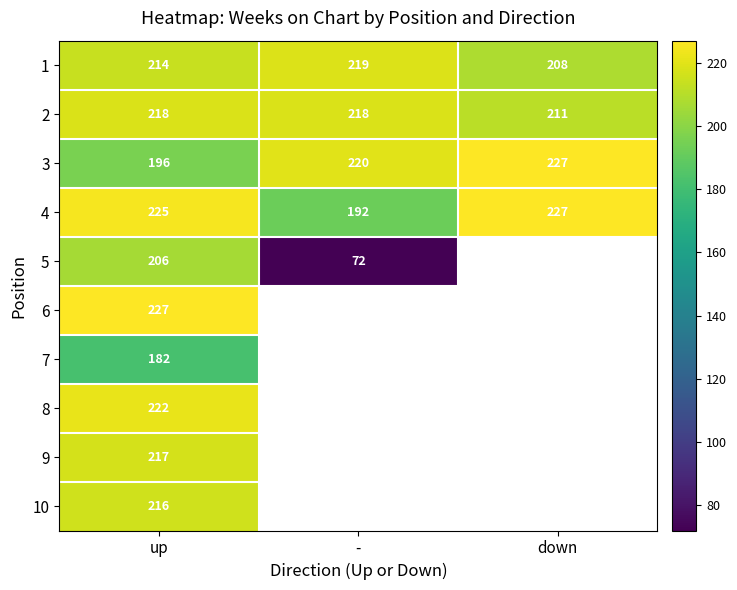

Which category has the lowest value in the 4 series?

-